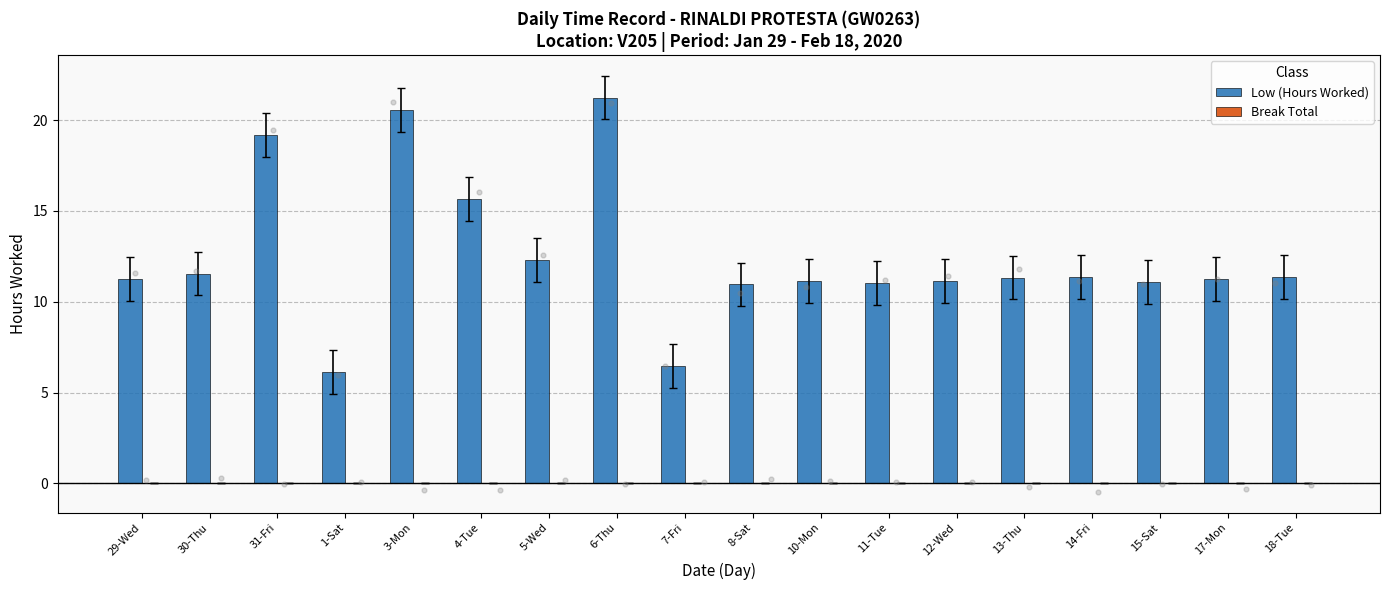

Which series has the largest Y range (max minus min)?

Low (Hours Worked)